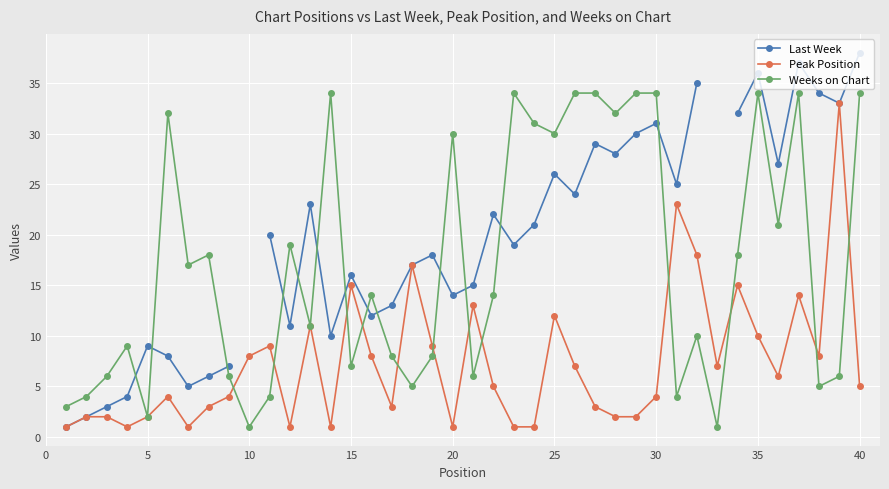

What is the maximum value for Weeks on Chart?

34